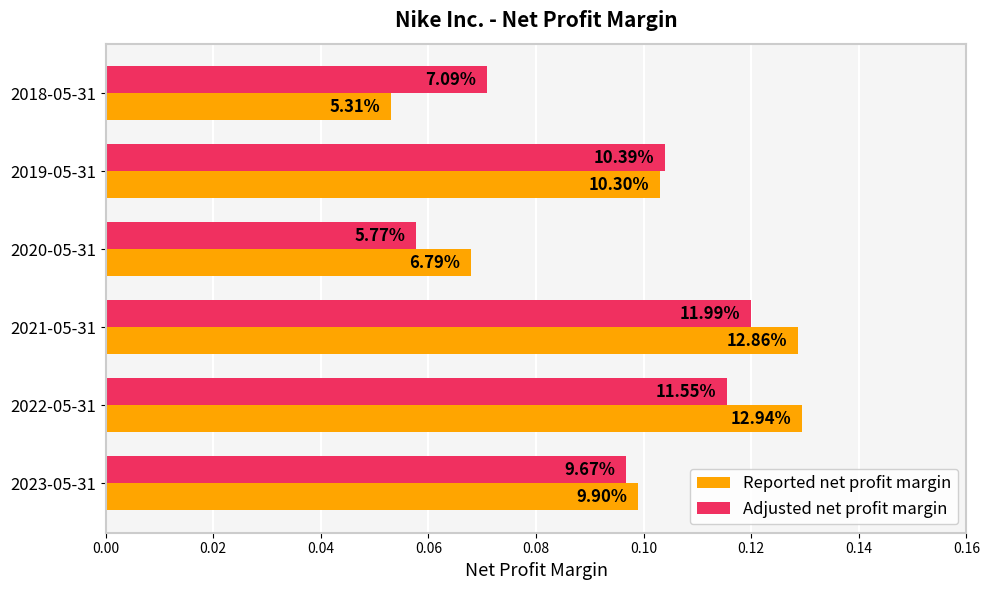

Reading right to left, extract all data points from this chart.

Reported net profit margin: 0.1	0.1	0.1	0.1	0.1	0.1
Adjusted net profit margin: 0.1	0.1	0.1	0.1	0.1	0.1